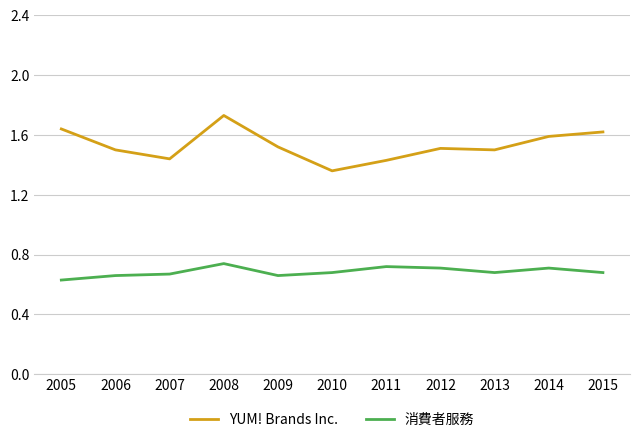

Where is the first local minimum for YUM! Brands Inc.?

2007